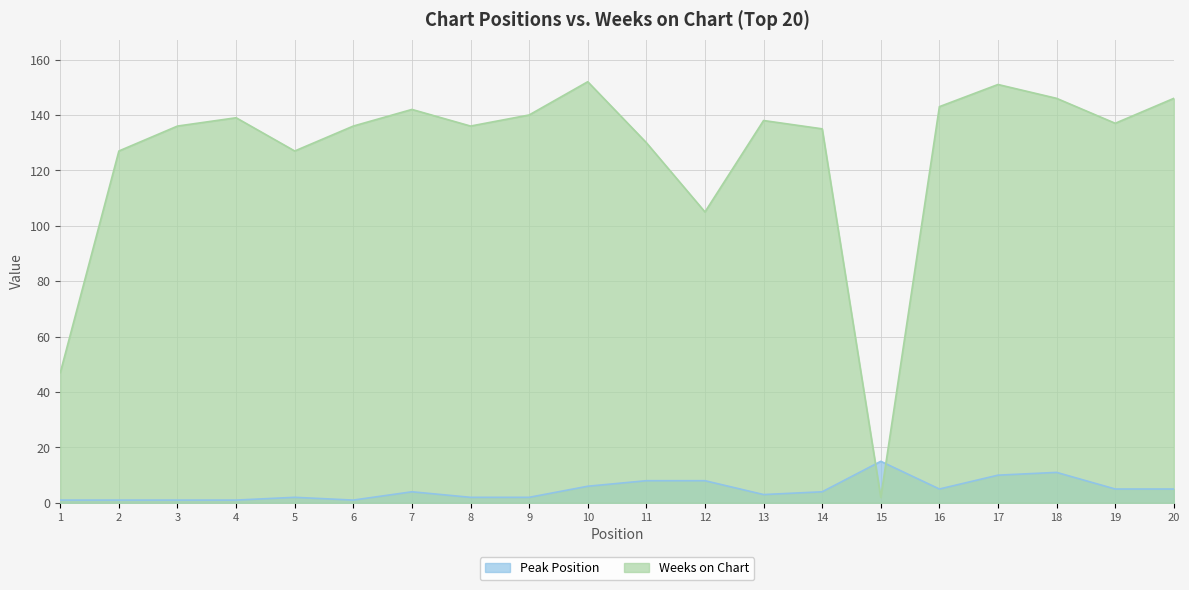

Reading left to right, transcribe all the data shown in this chart.

Peak Position: 1=1	2=1	3=1	4=1	5=2	6=1	7=4	8=2	9=2	10=6	11=8	12=8	13=3	14=4	15=15	16=5	17=10	18=11	19=5	20=5
Weeks on Chart: 1=47	2=127	3=136	4=139	5=127	6=136	7=142	8=136	9=140	10=152	11=130	12=105	13=138	14=135	15=2	16=143	17=151	18=146	19=137	20=146